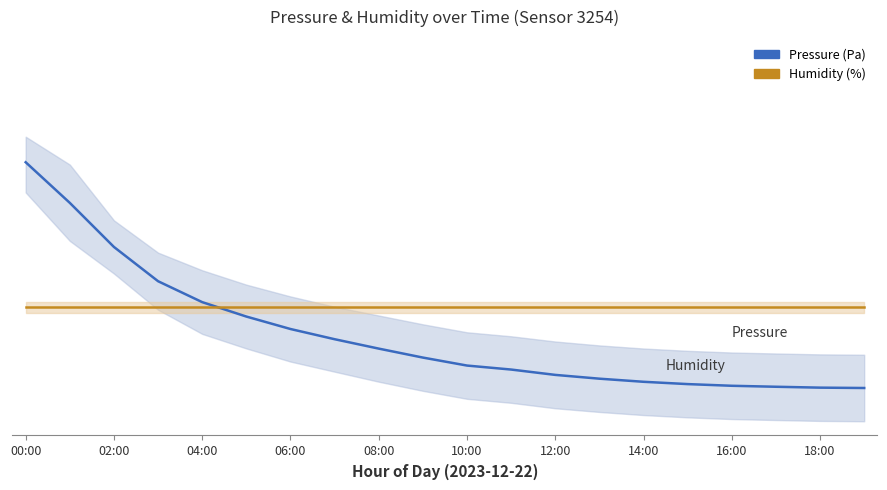

What are all the series names shown in the legend?

Pressure (Pa), Humidity (%)